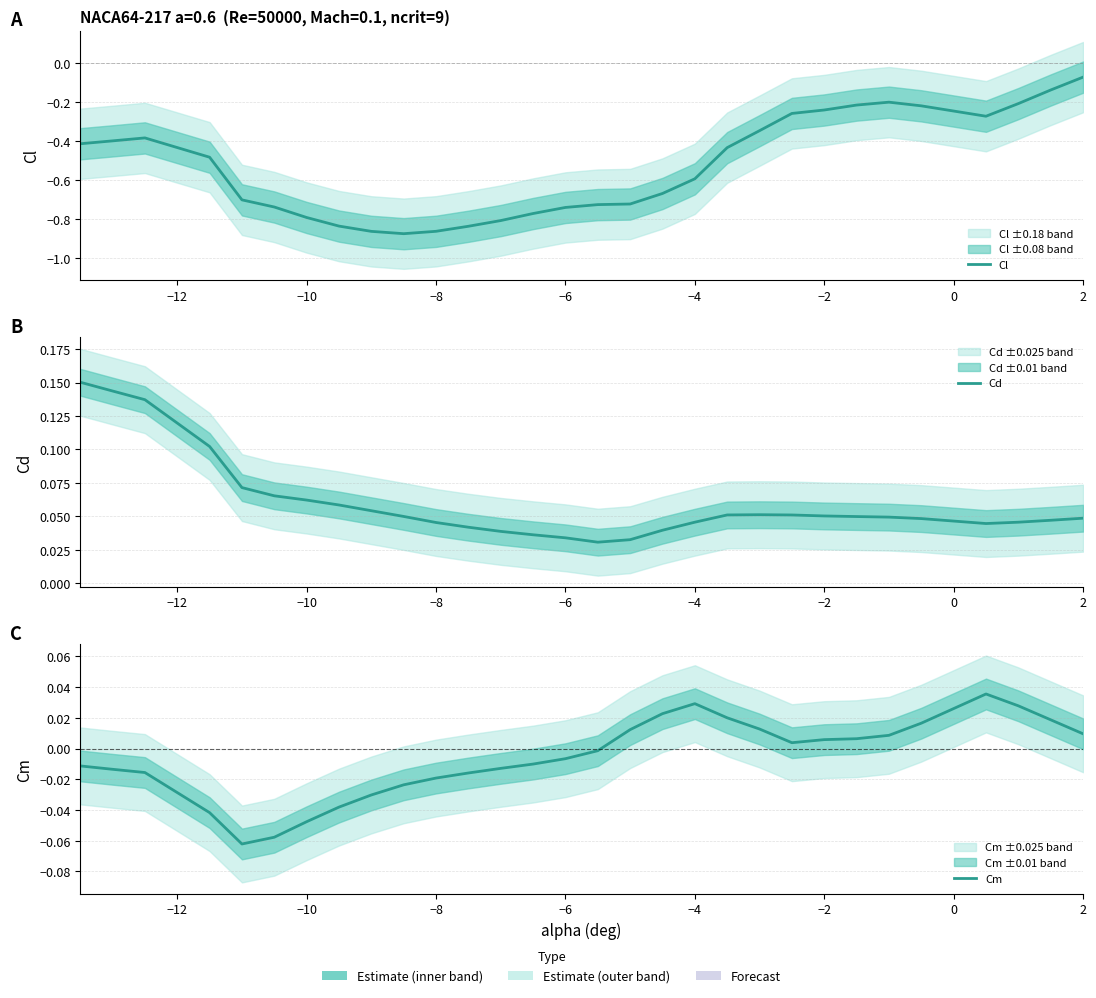

True or false: Cl and Cd intersect in this chart.

False